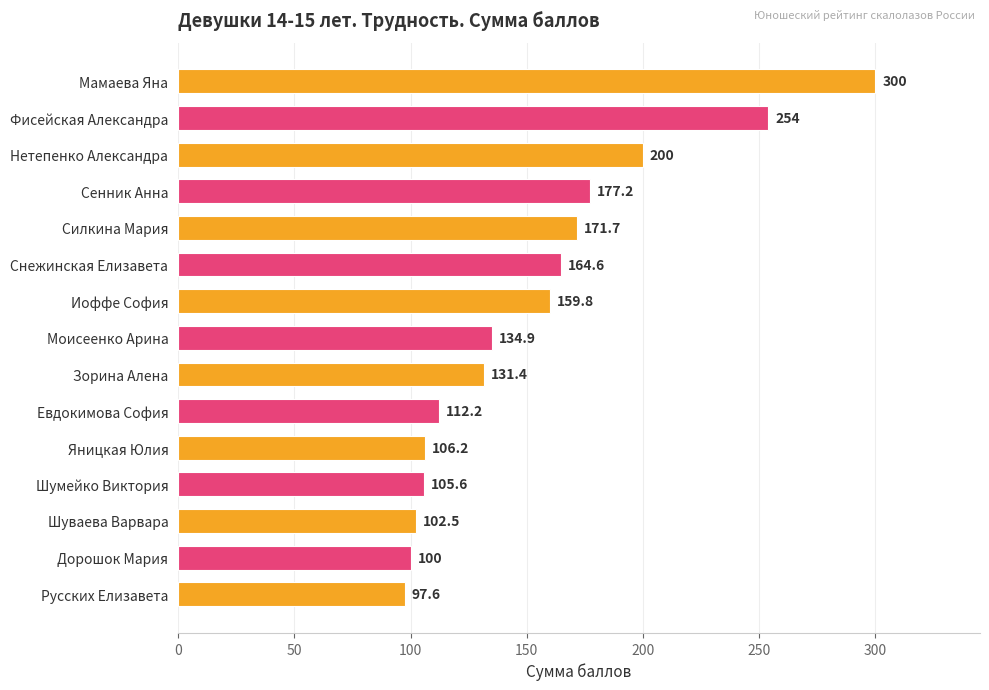

Count the number of categories in the chart.

15